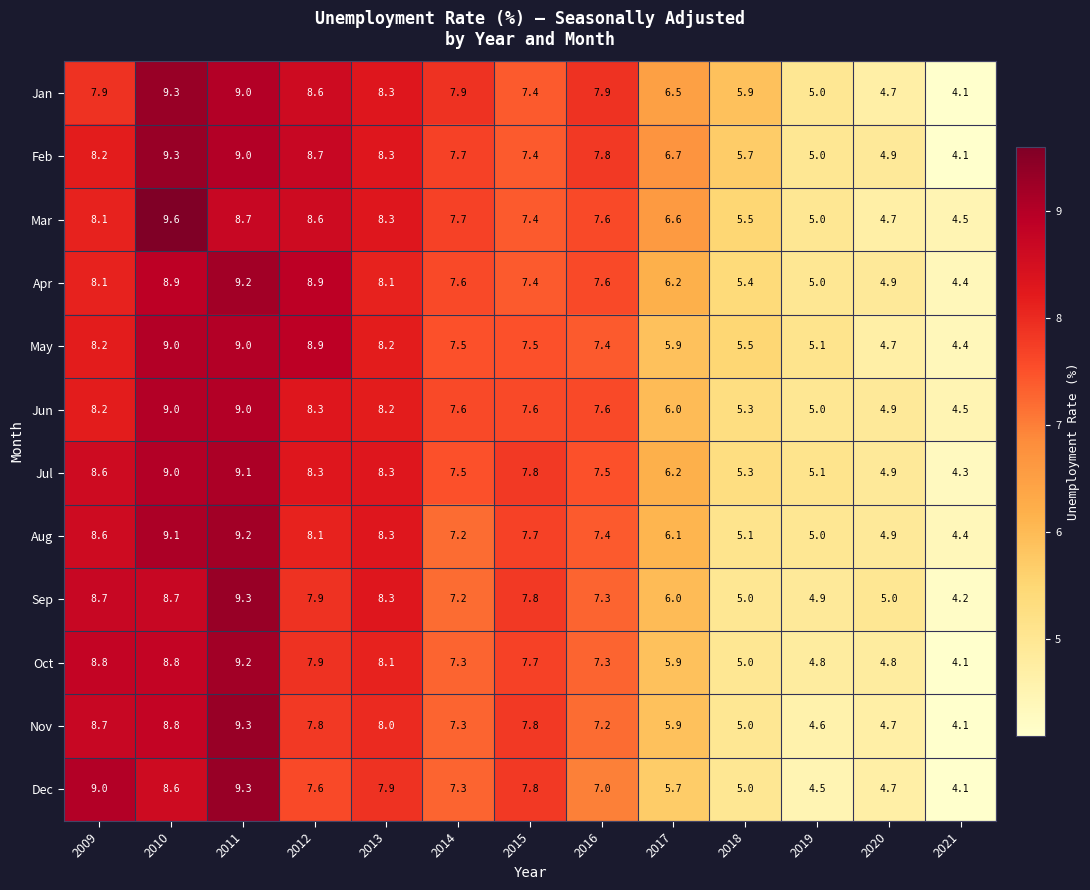

What is the total value across all series at 2014?

89.8